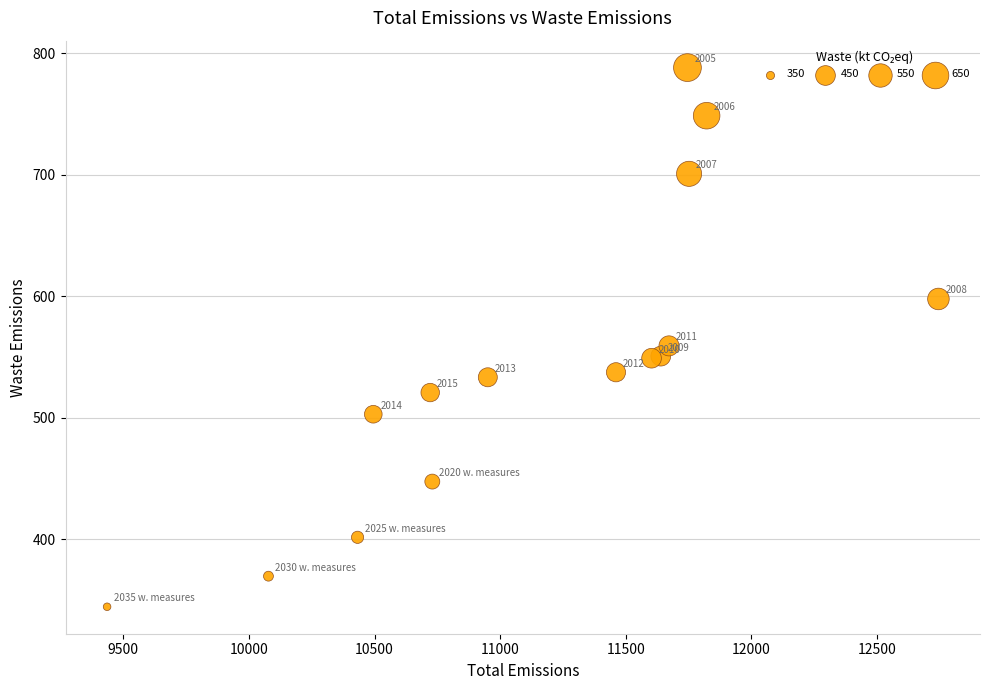

What is the range of X values (max minus min)?

3308.9